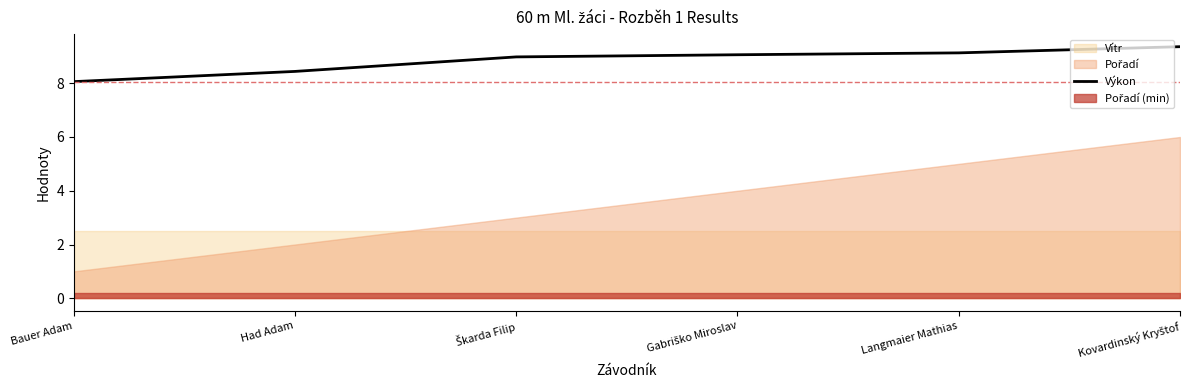

At which label does the data first exceed 9?

Gabriško Miroslav